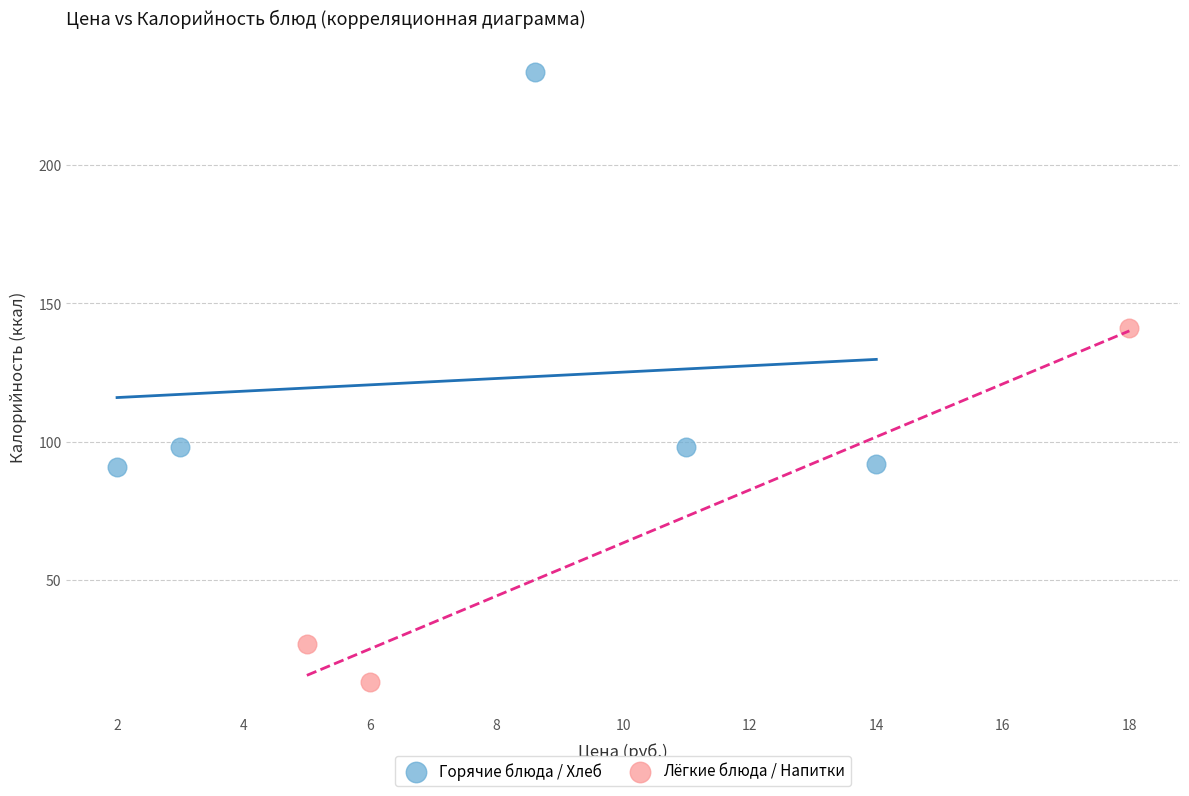

Which series contains the lowest Y value?

Лёгкие блюда / Напитки